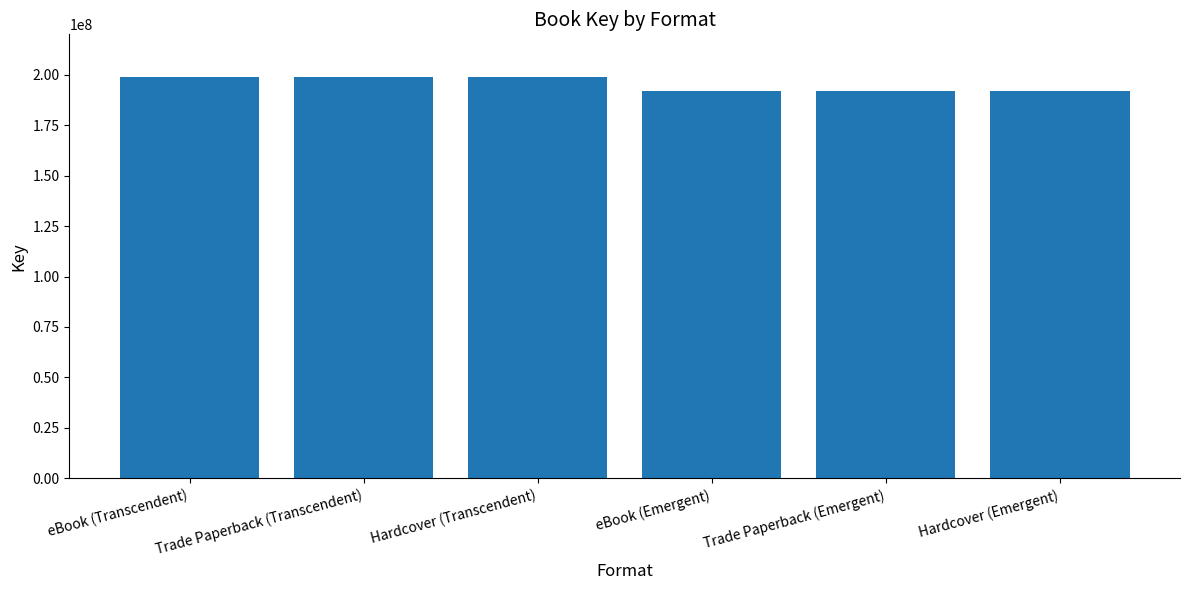

Reading left to right, transcribe all the data shown in this chart.

eBook (Transcendent)=198787981	Trade Paperback (Transcendent)=198787981	Hardcover (Transcendent)=198787981	eBook (Emergent)=192002629	Trade Paperback (Emergent)=192002629	Hardcover (Emergent)=192002629